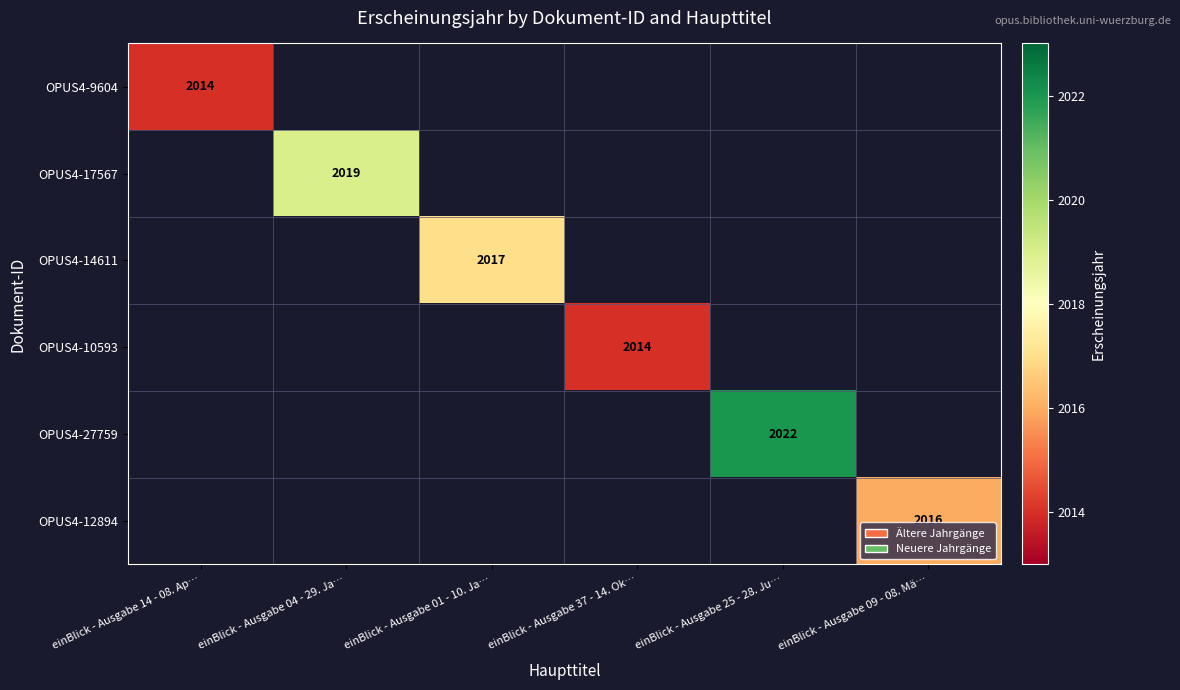

How many data points does each series have?

6